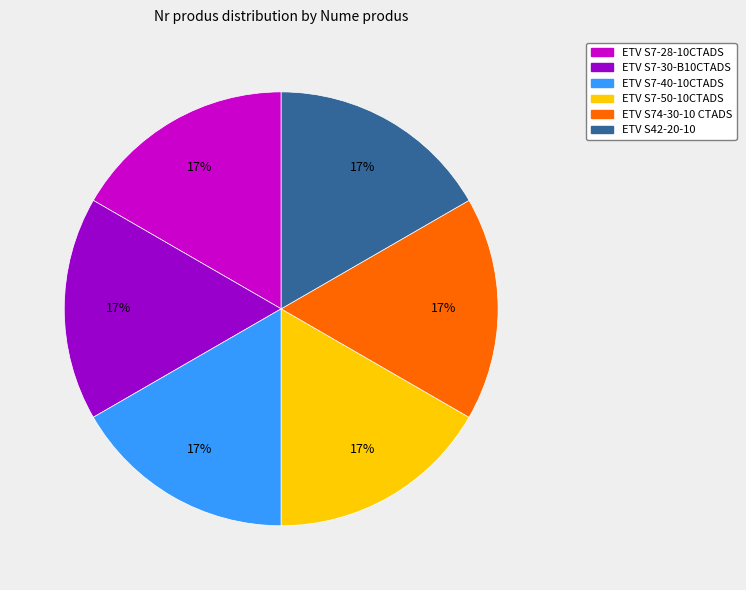

Is there a majority slice in this chart?

No